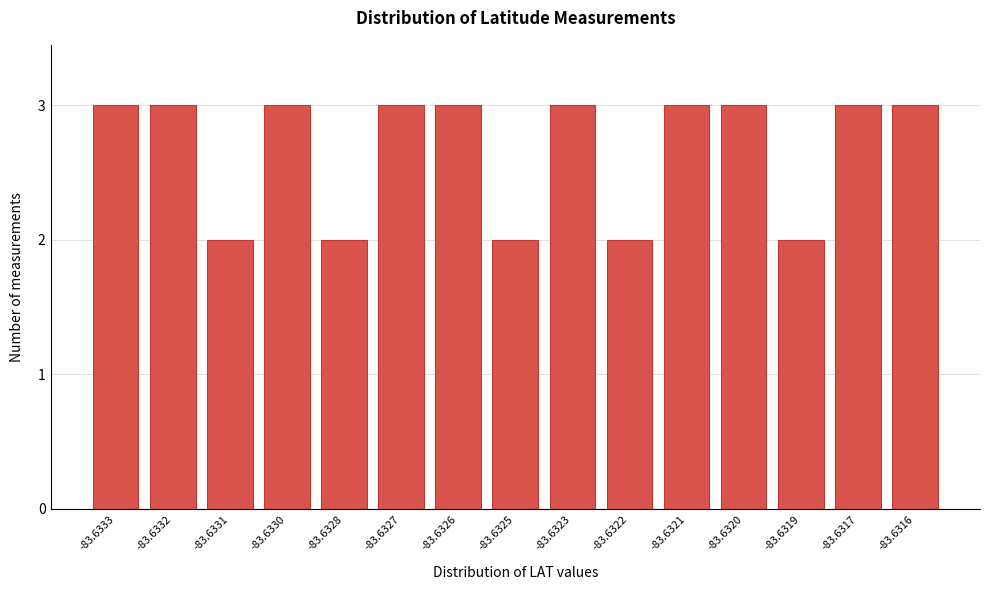

Reading right to left, list all the values displayed in this chart.

-83.6316=3	-83.6317=3	-83.6319=2	-83.6320=3	-83.6321=3	-83.6322=2	-83.6323=3	-83.6325=2	-83.6326=3	-83.6327=3	-83.6328=2	-83.6330=3	-83.6331=2	-83.6332=3	-83.6333=3